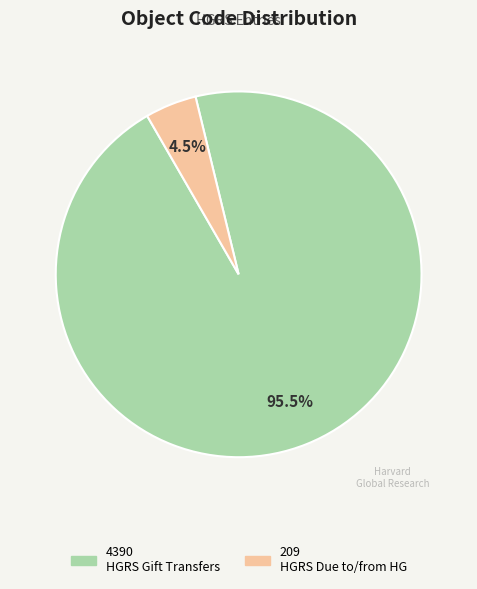

Does any single category account for the majority?

Yes